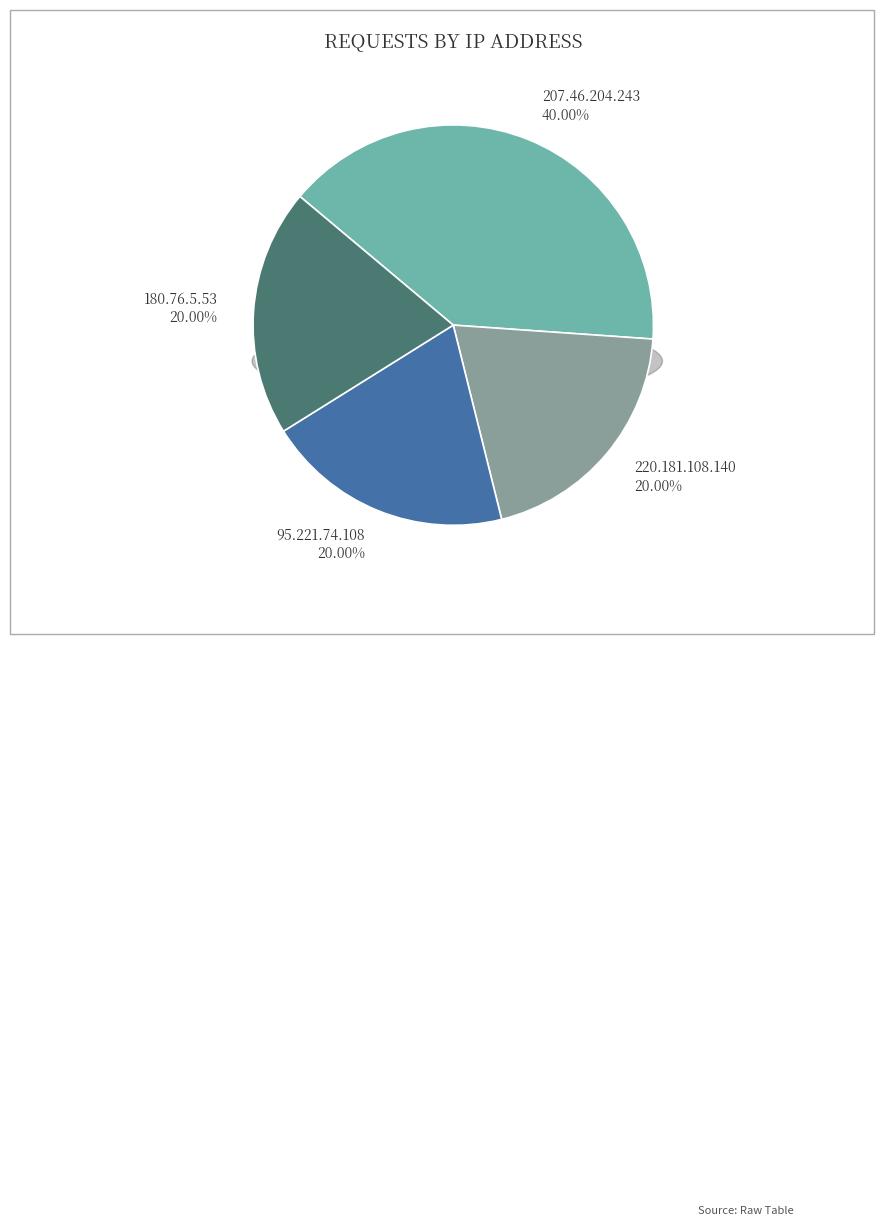

Which has a higher value, 207.46.204.243 or 220.181.108.140?

207.46.204.243